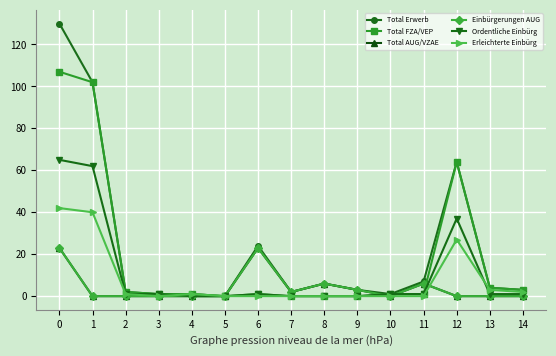

Does the chart have visible grid lines?

Yes